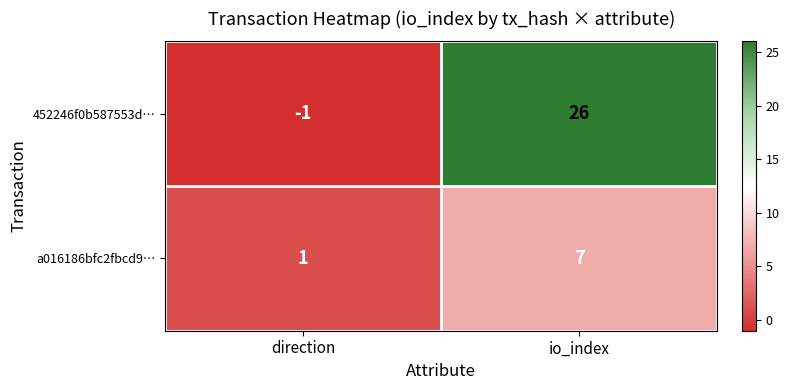

Between direction and io_index, which series saw the biggest shift?

452246f0b587553d…